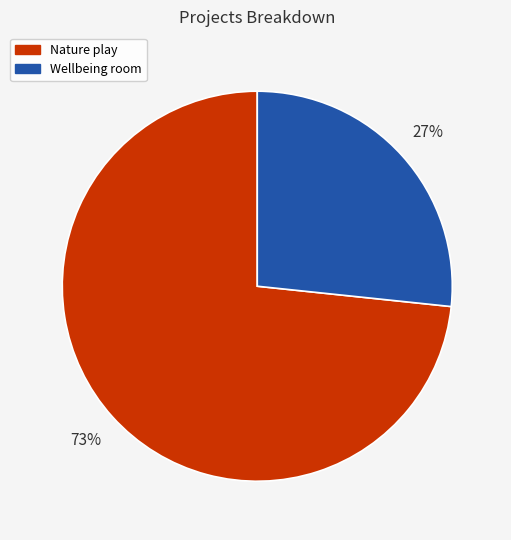

What is the ratio of the value at Wellbeing room to the value at Nature play?

0.4